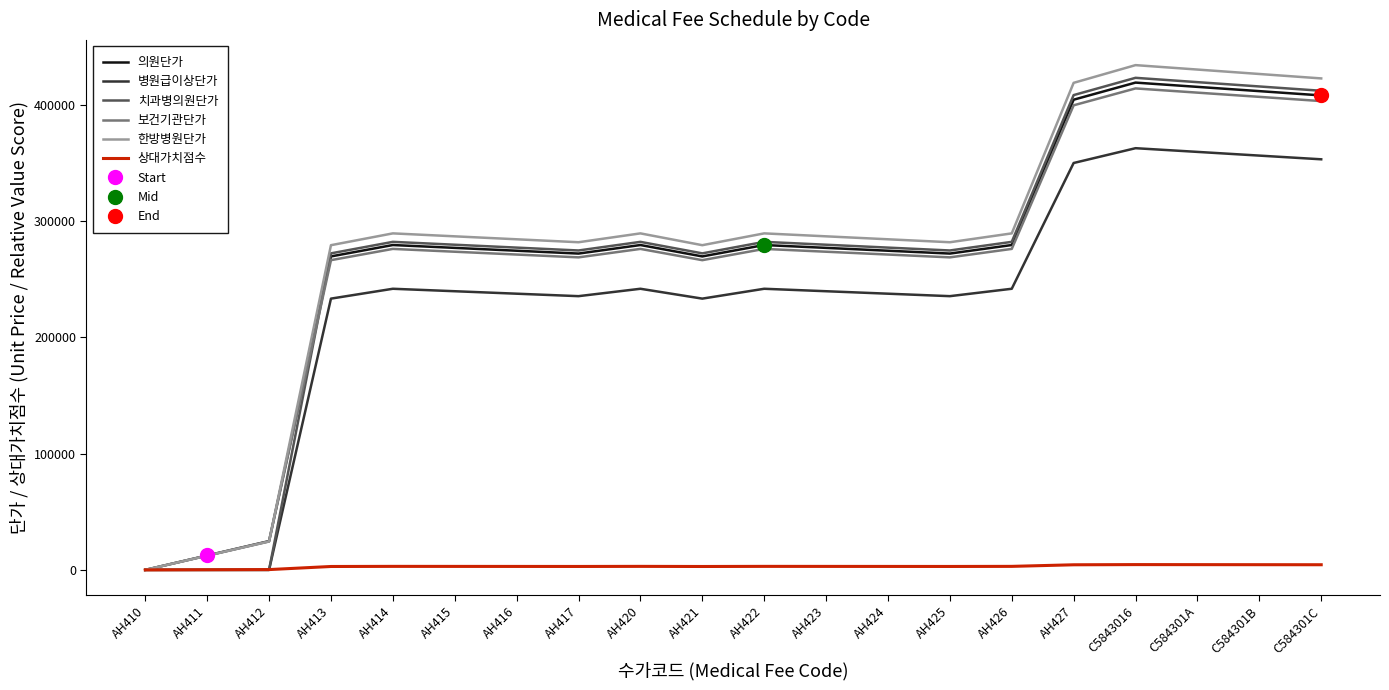

What is the spread (max minus min) of values at C584301A?

425848.9